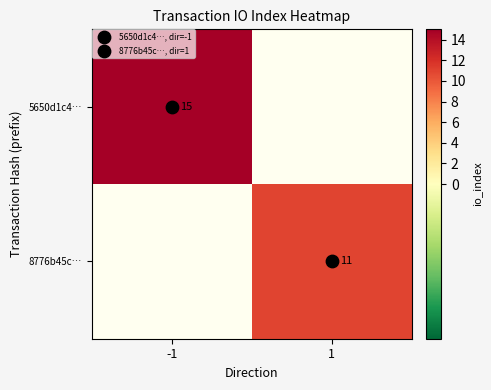

Between 1 and -1, which is larger?

-1